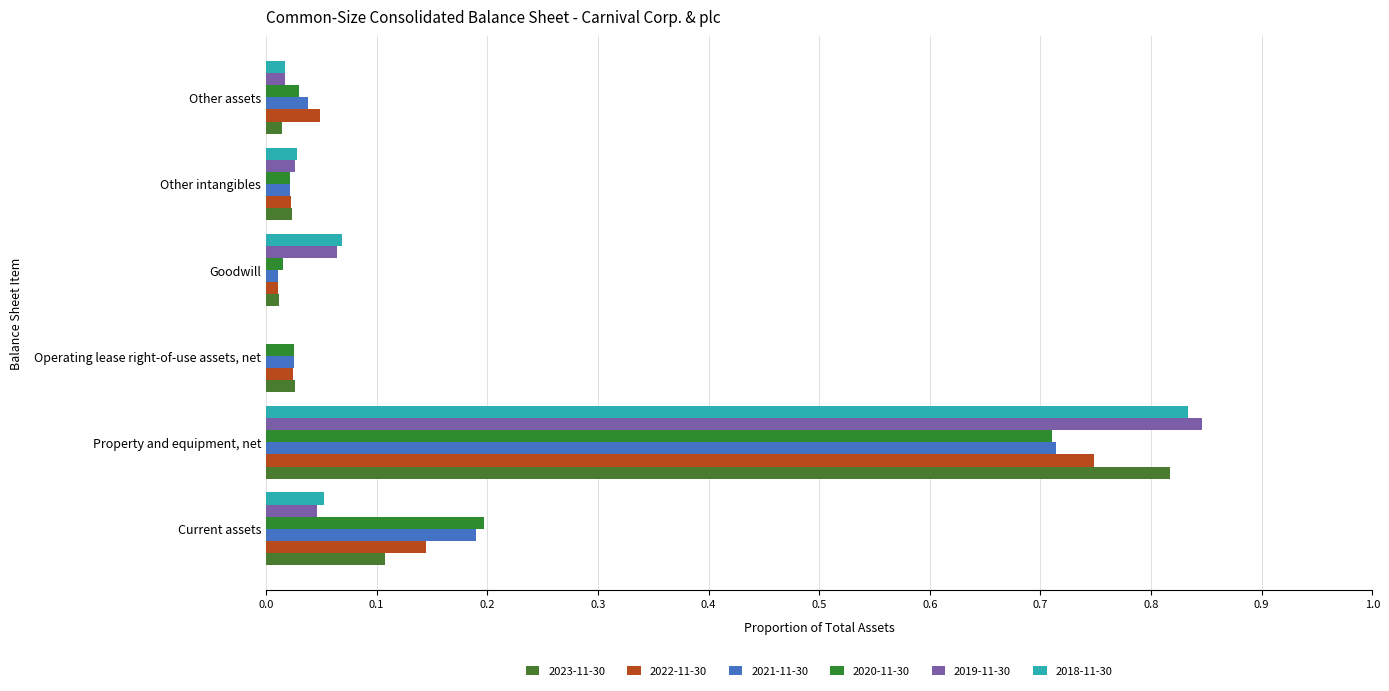

At which category does the chart reach its peak across all series?

Property and equipment, net